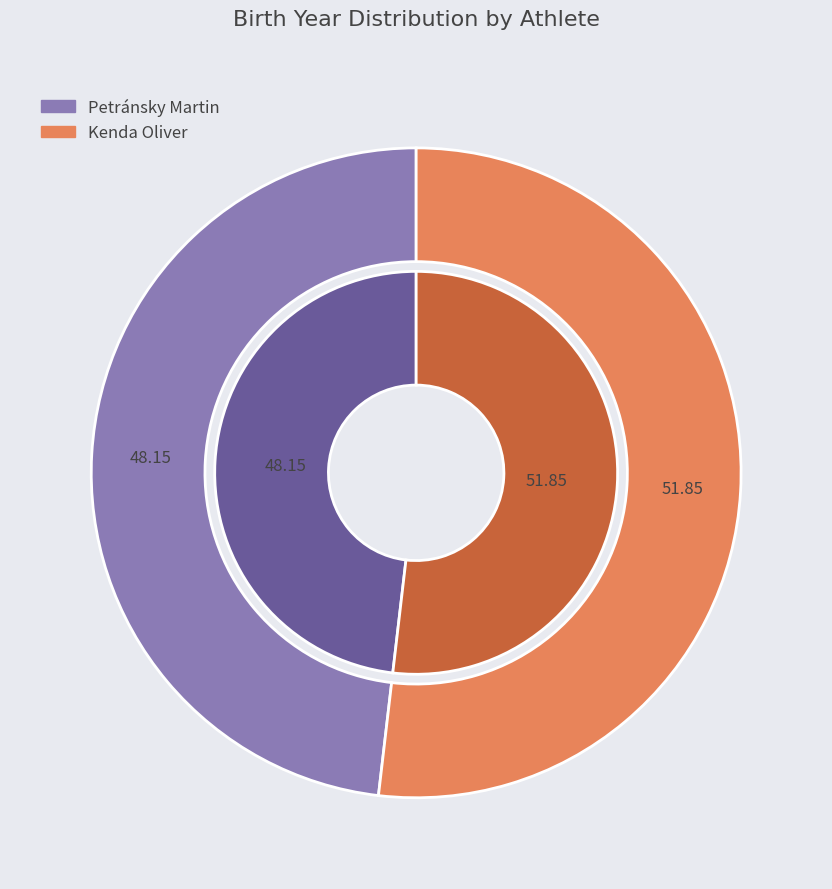

Approximately how many times larger is the value at Kenda Oliver compared to Petránsky Martin?

1.1